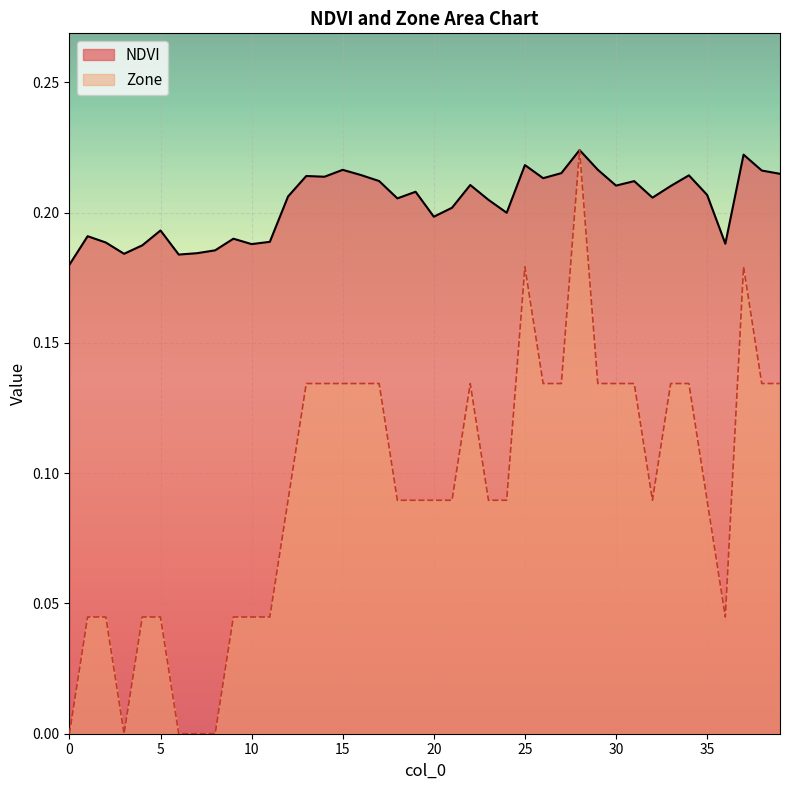

How many lines are shown in the chart?

2